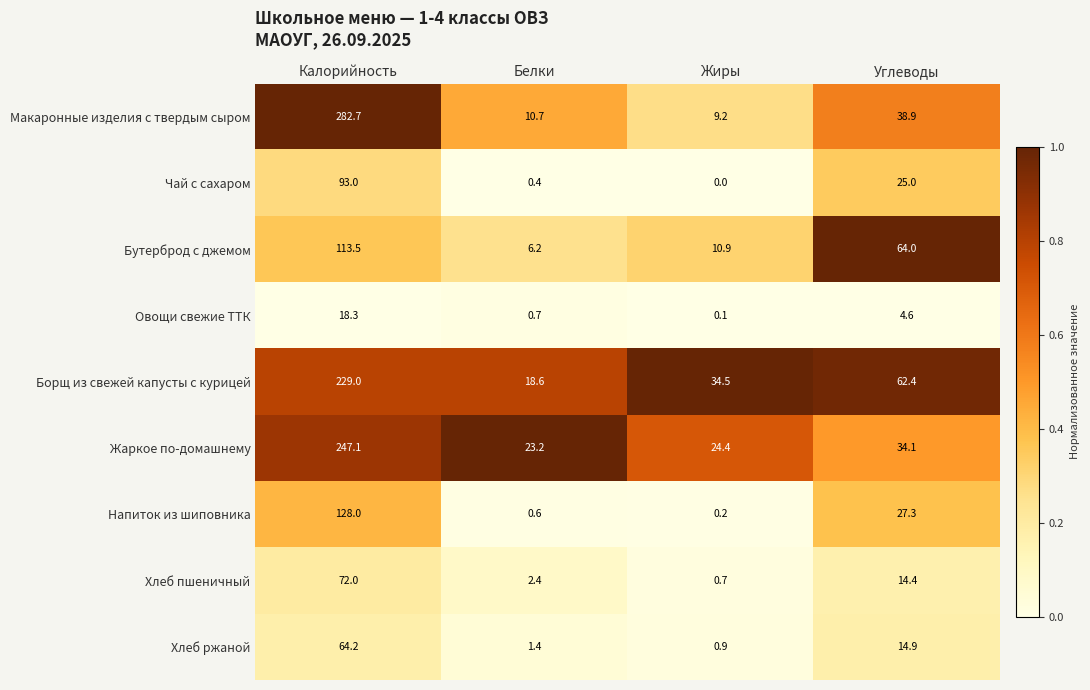

What is the greatest value displayed?

282.7